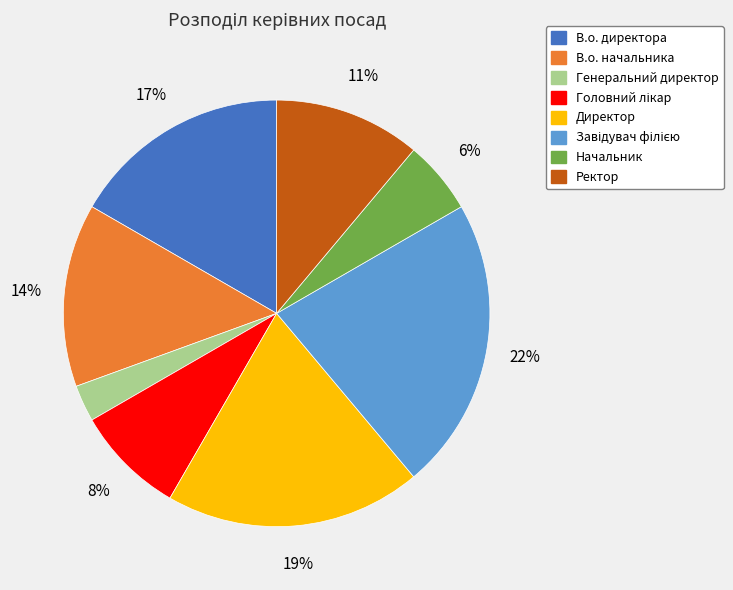

Which category has the smallest portion of the pie?

Генеральний директор